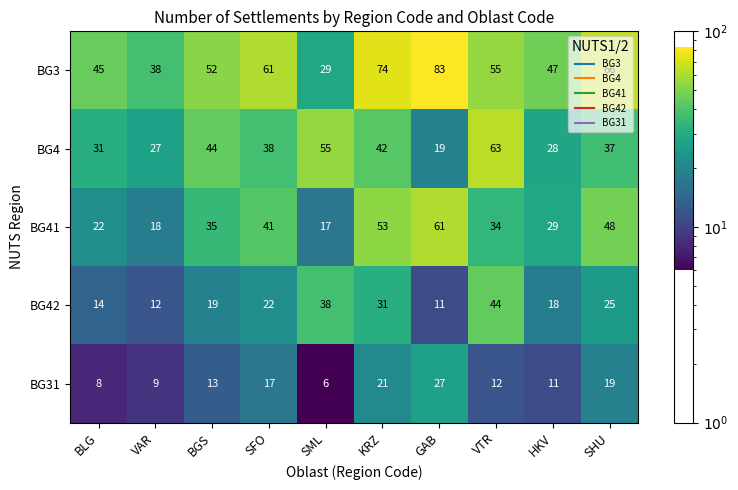

Between SFO and HKV, which series saw the biggest shift?

BG3